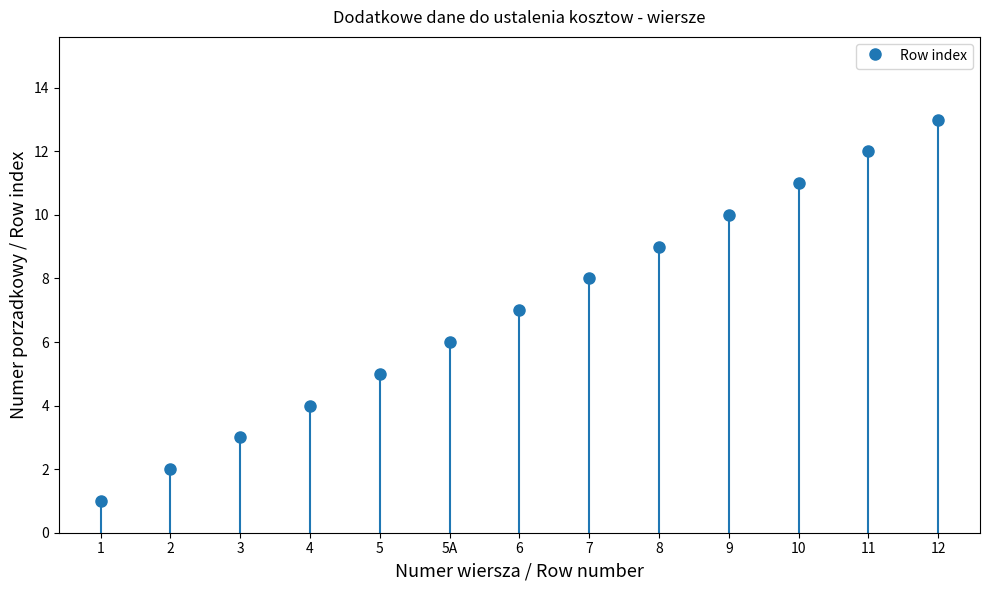

Count the number of categories in the chart.

13